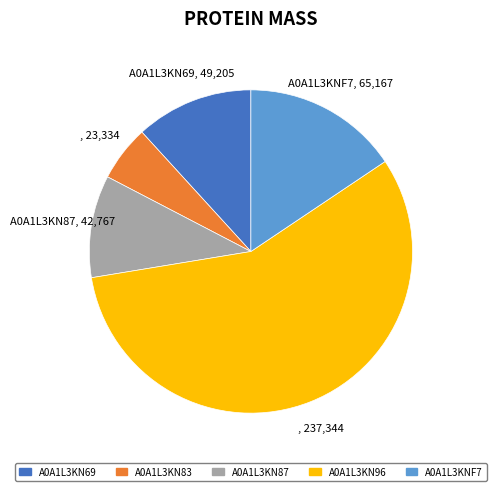

Which category has the smallest portion of the pie?

A0A1L3KN83